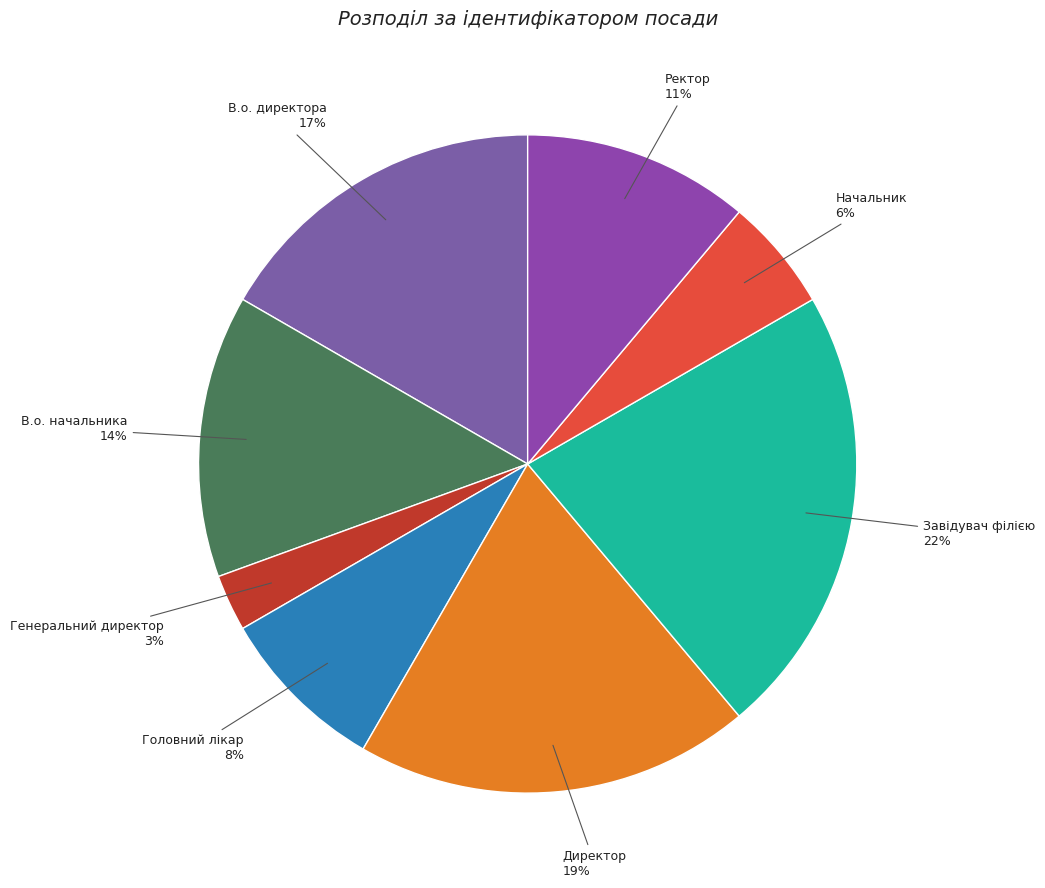

What is the smallest slice in the pie chart?

Генеральний директор